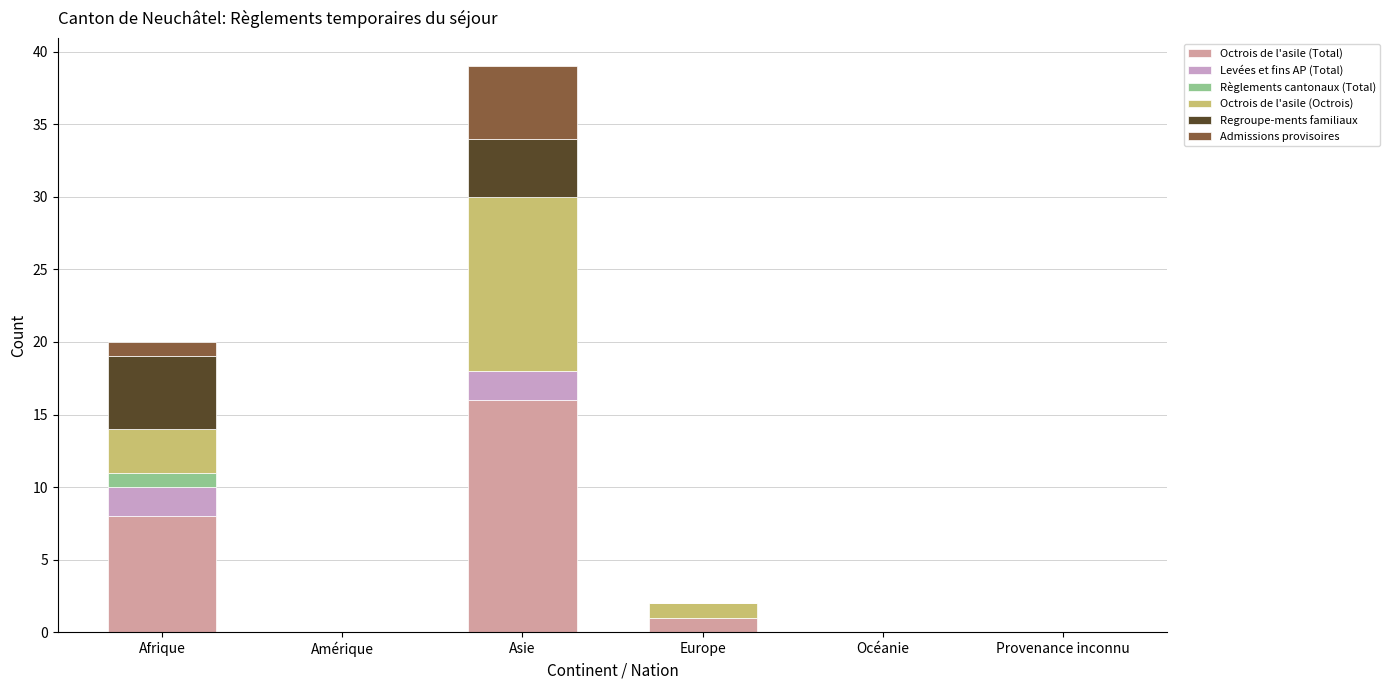

At which category is the sum across all series the highest?

Asie